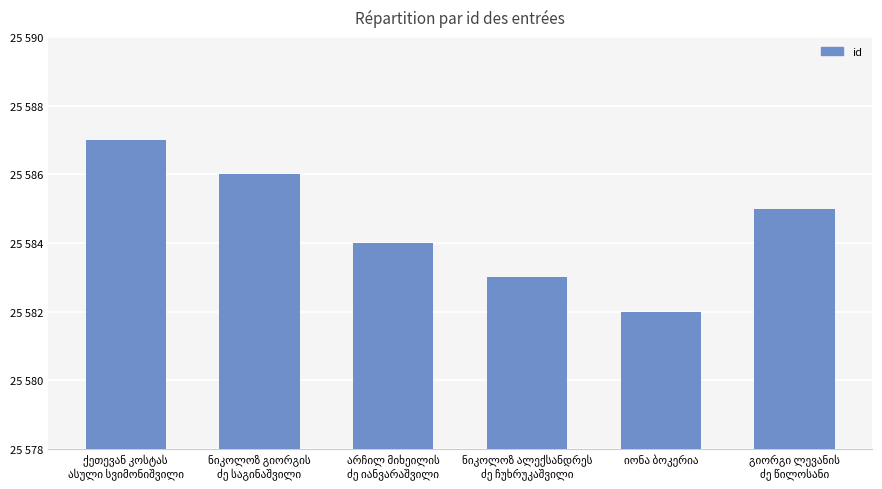

What is the label of the 6th bar from the left?

გიორგი ლევანის
ძე წილოსანი